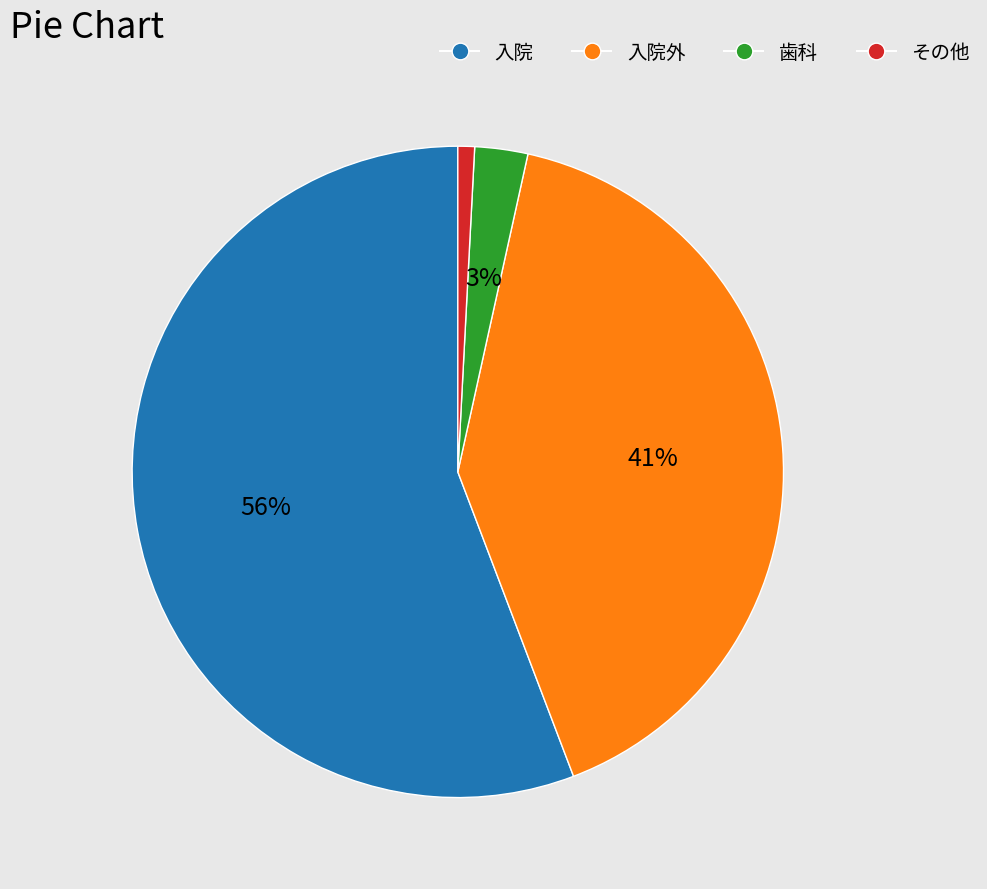

To the nearest percent, what is the average slice percentage?

25%